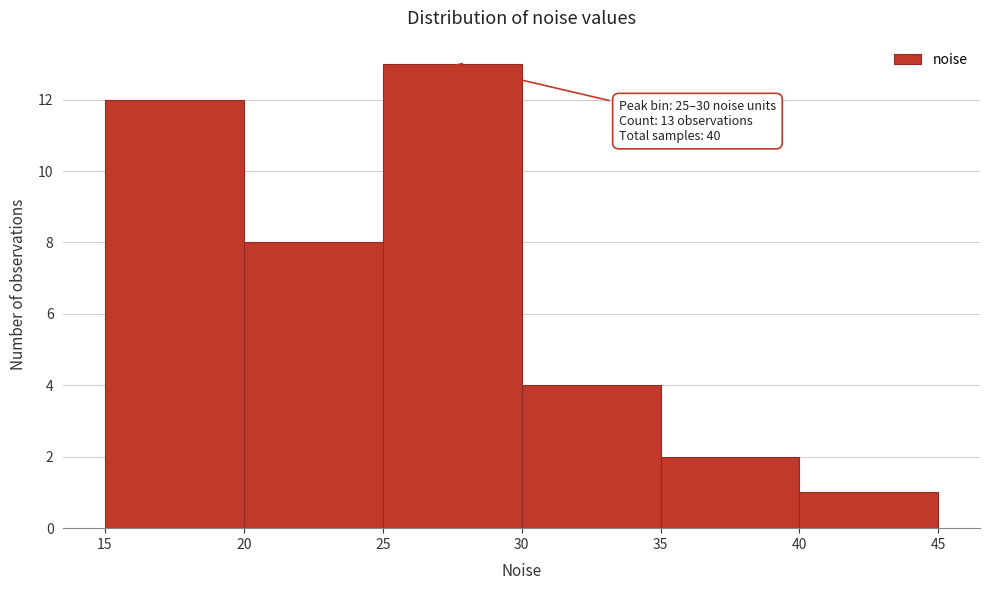

Which range on the x-axis has the tallest bar?

25 to 30